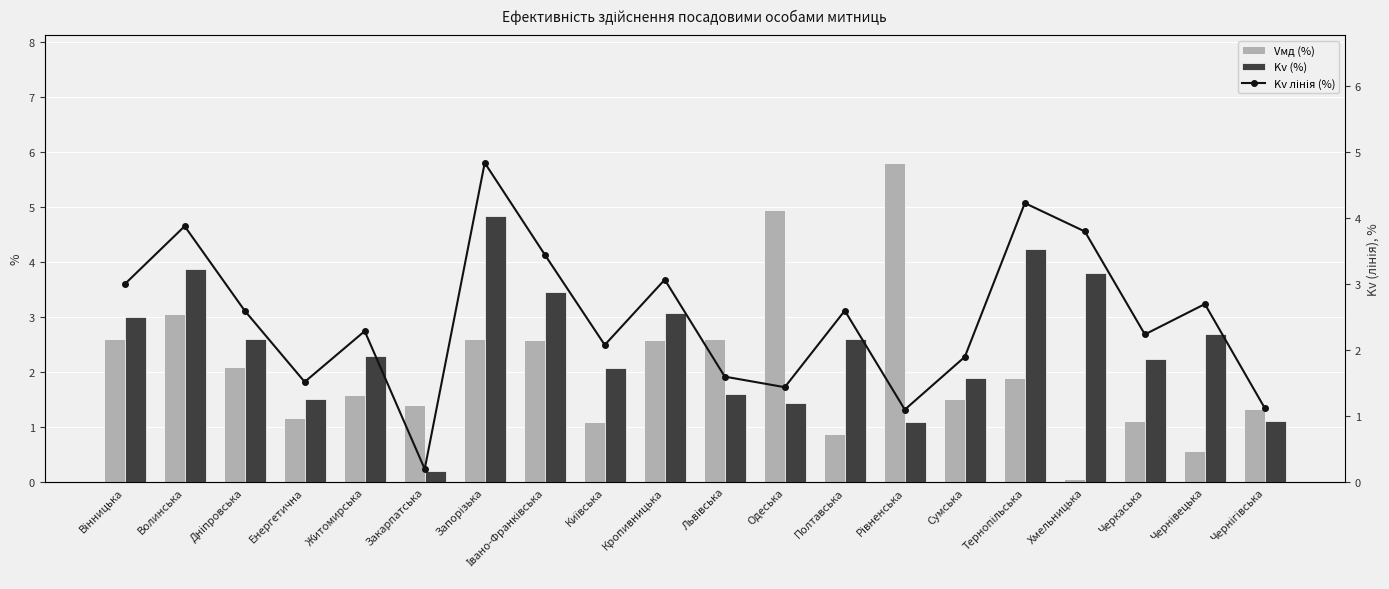

The Kv лінія (%) series shows 6.1 at Хмельницька. True or false?

False